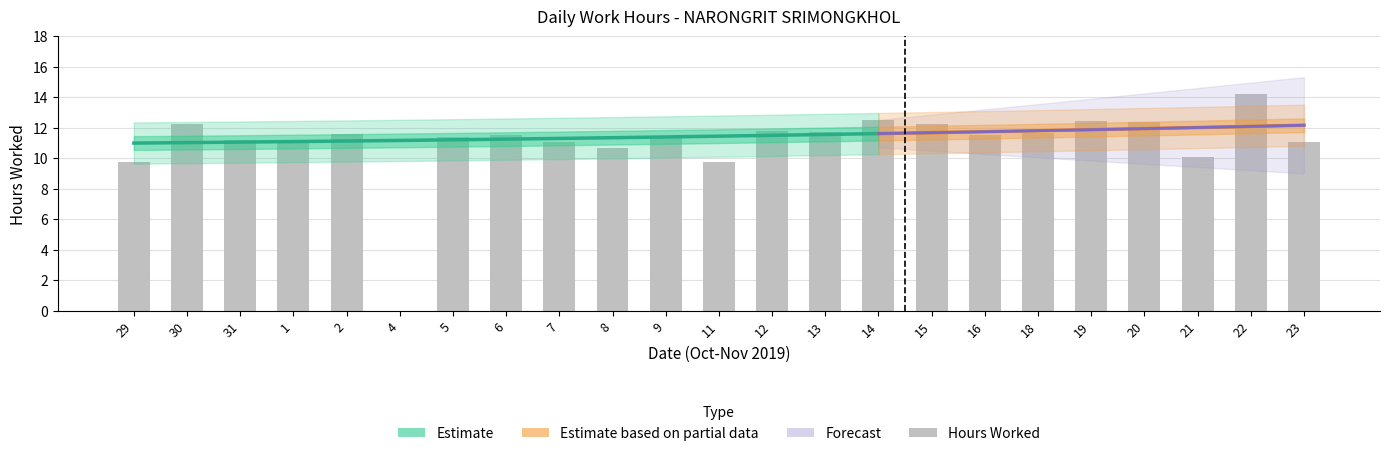

List the labels in order of value, smallest first.

4, 11, 29, 21, 8, 7, 23, 1, 31, 5, 9, 16, 6, 2, 18, 13, 12, 15, 30, 20, 19, 14, 22